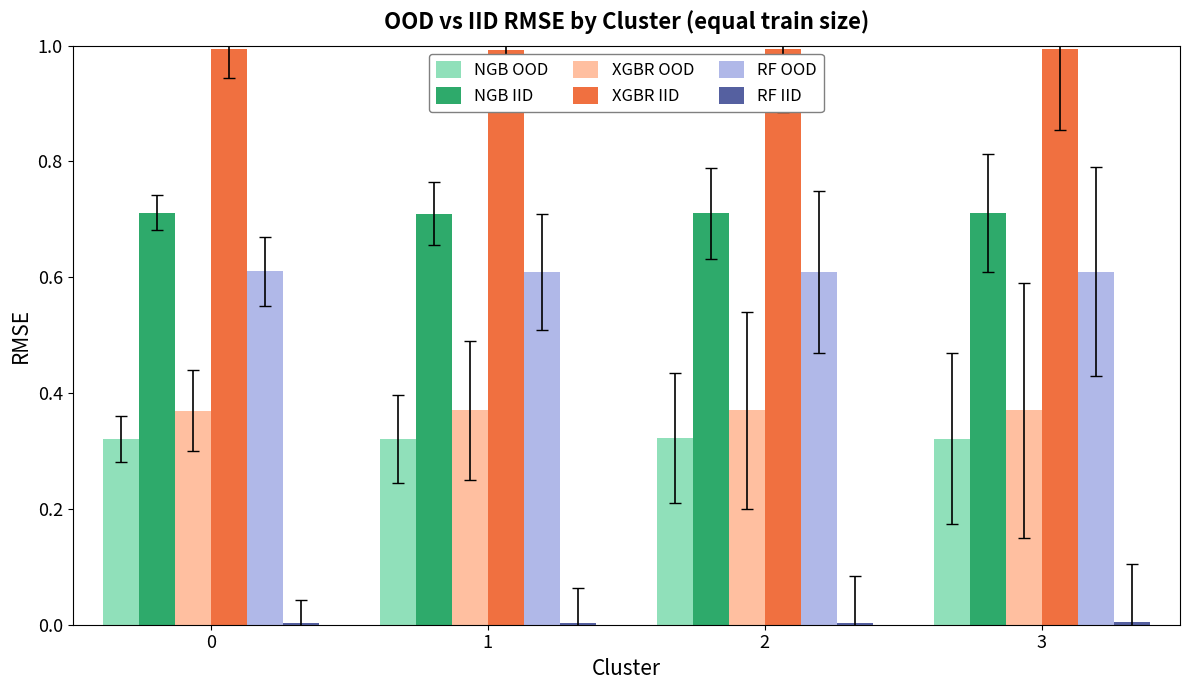

What is the value of the XGBR IID bar at the 2nd from the left?

1.0